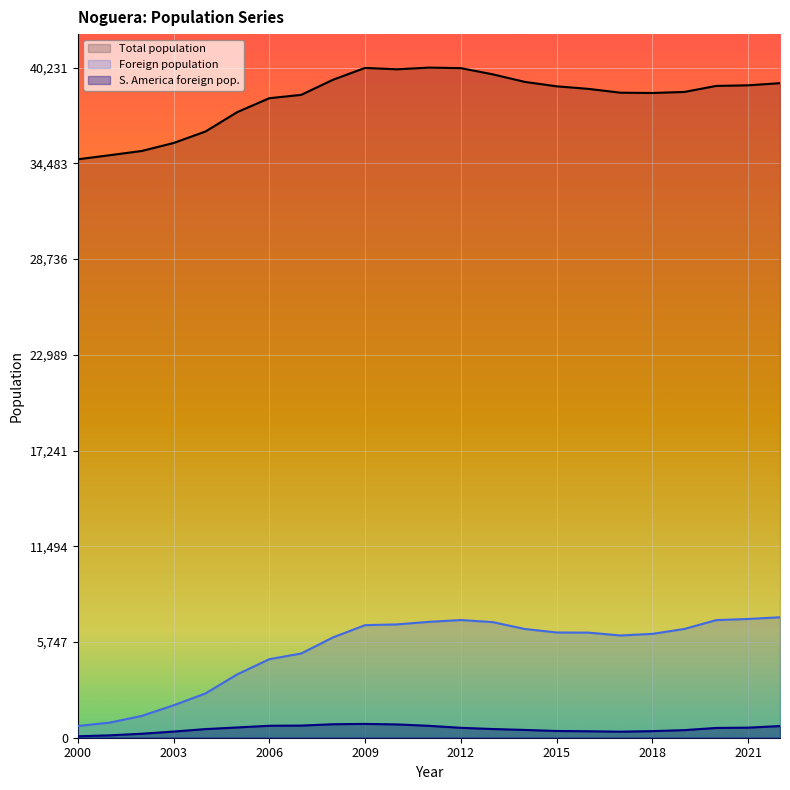

Where is the first local minimum for S. America foreign pop.?

2017